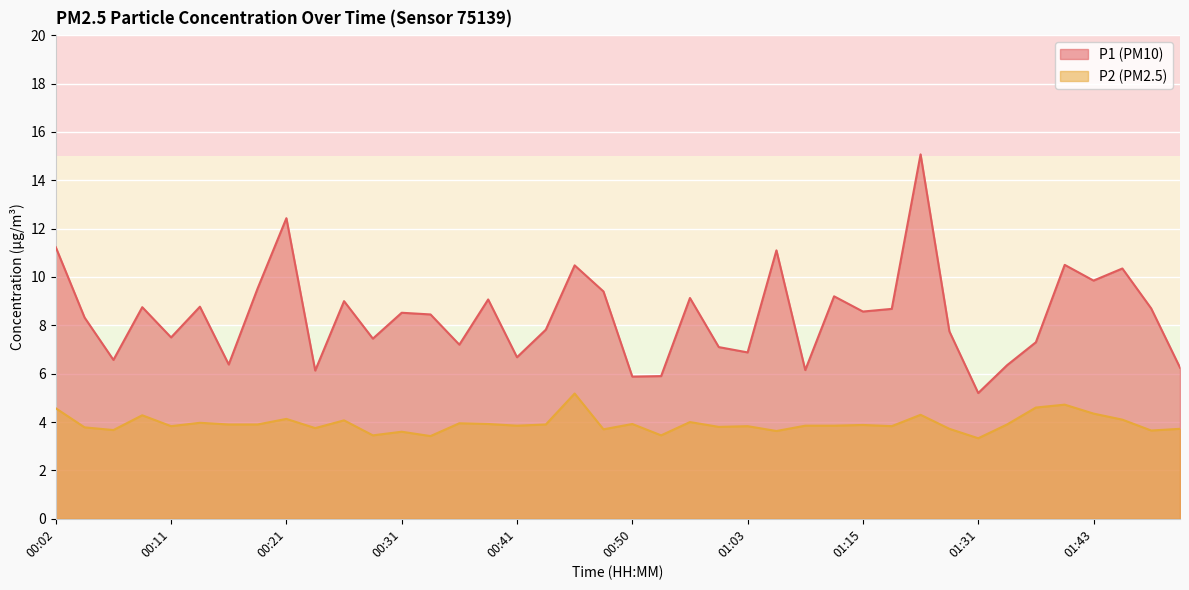

What is the difference between the P2 values at 00:26 and 00:53?

0.6